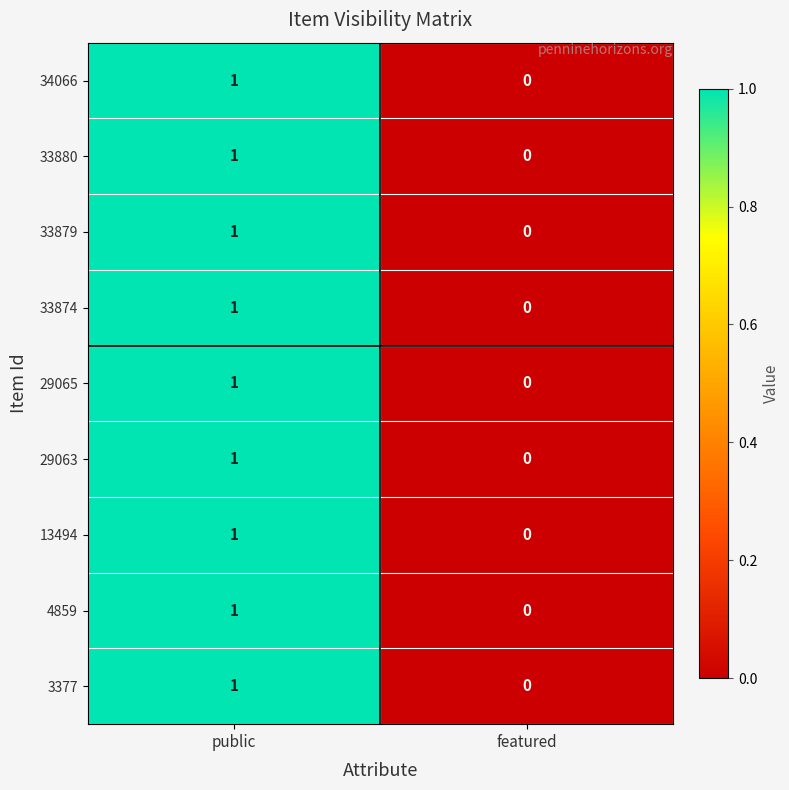

True or false: 29065 has a value of 0 at featured.

True